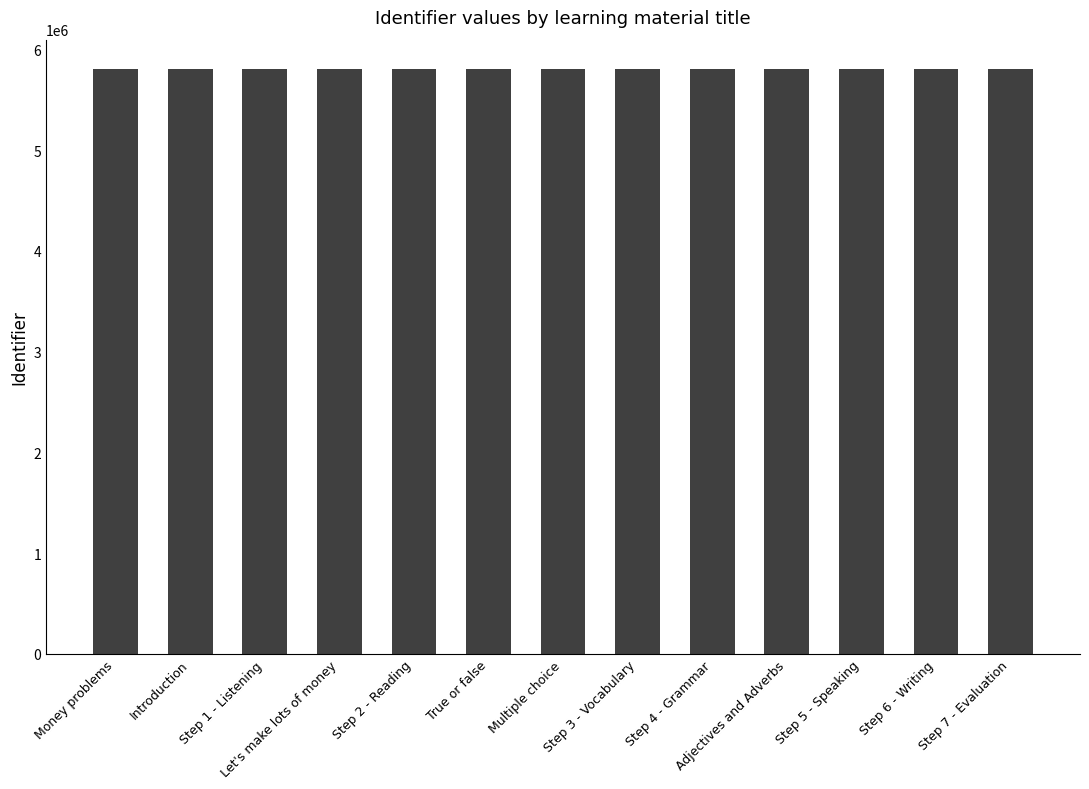

Approximately how many times larger is the value at Money problems compared to Step 6 - Writing?

1.0